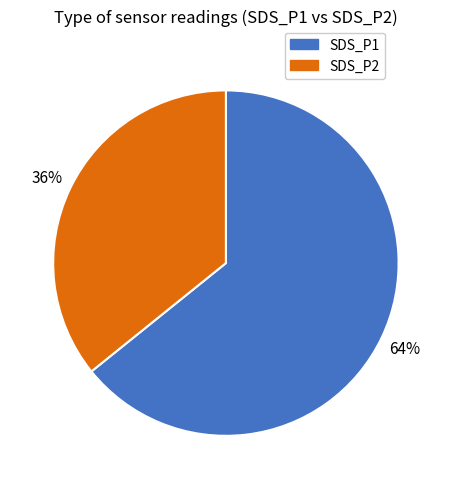

True or false: SDS_P2 accounts for 36% of the total.

True